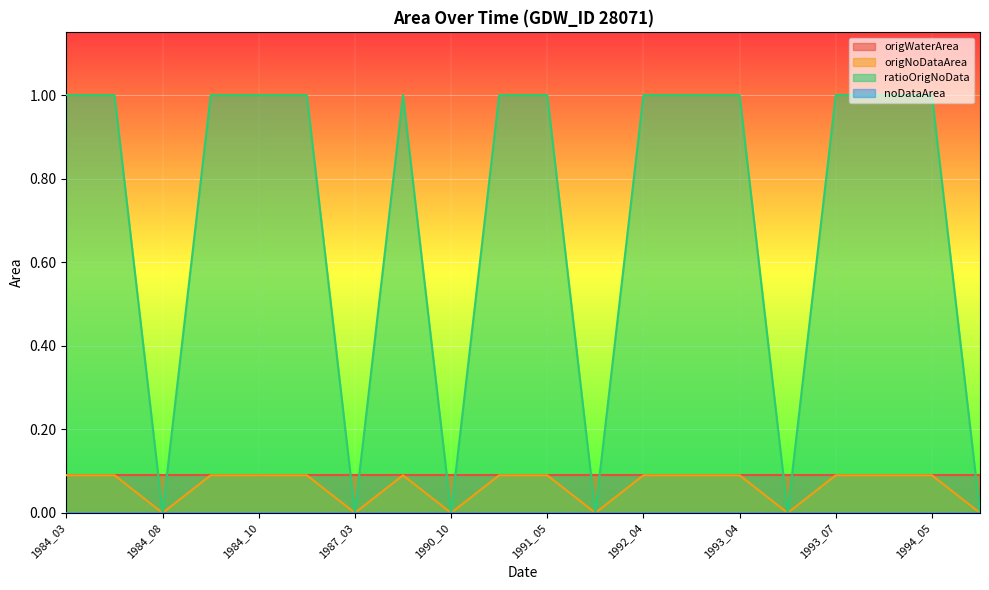

Is the value of origNoDataArea at 1993_04 greater than the value of ratioOrigNoData at 1993_03?

No